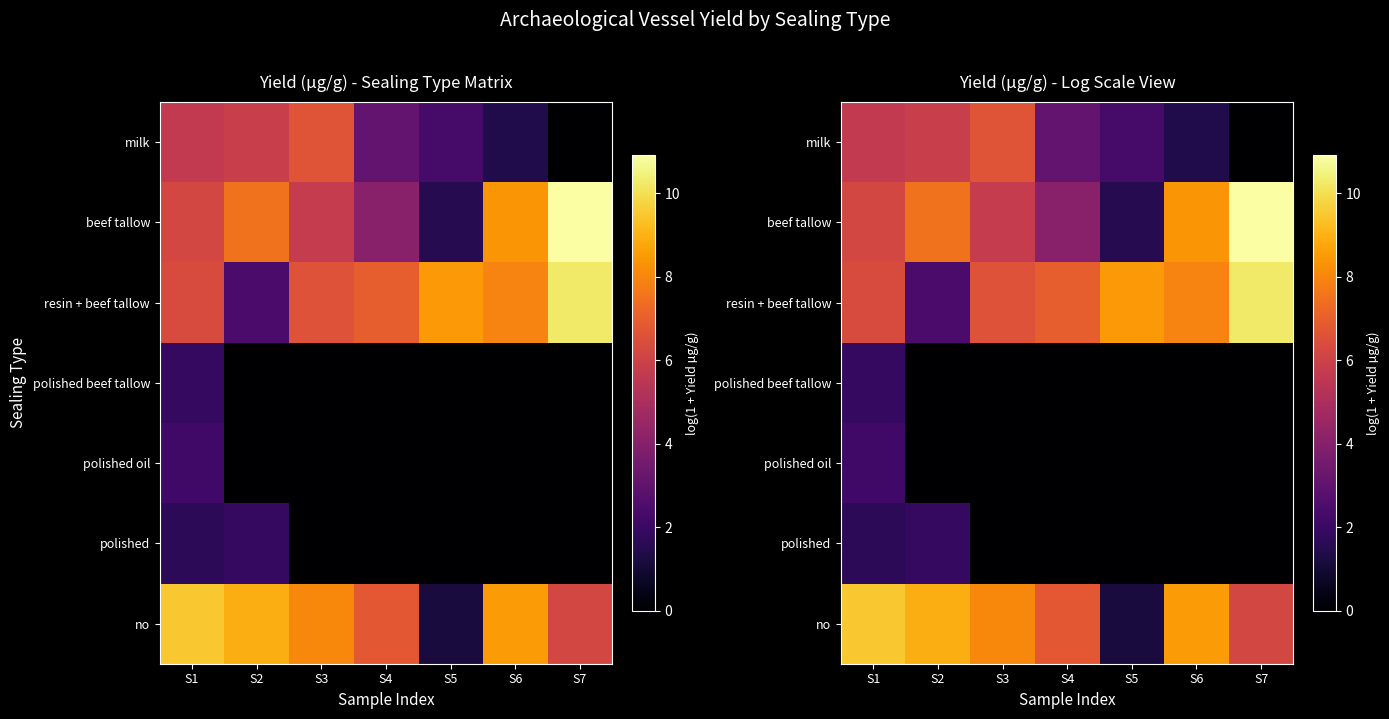

Which series has the largest range (max minus min)?

beef tallow